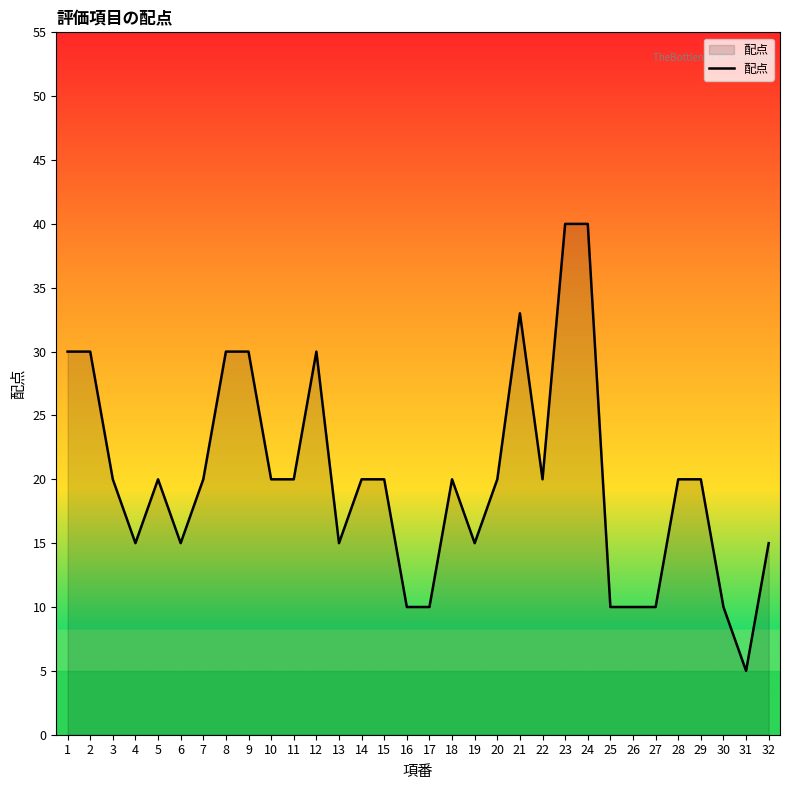

Reading left to right, extract all data points from this chart.

1=30	2=30	3=20	4=15	5=20	6=15	7=20	8=30	9=30	10=20	11=20	12=30	13=15	14=20	15=20	16=10	17=10	18=20	19=15	20=20	21=33	22=20	23=40	24=40	25=10	26=10	27=10	28=20	29=20	30=10	31=5	32=15